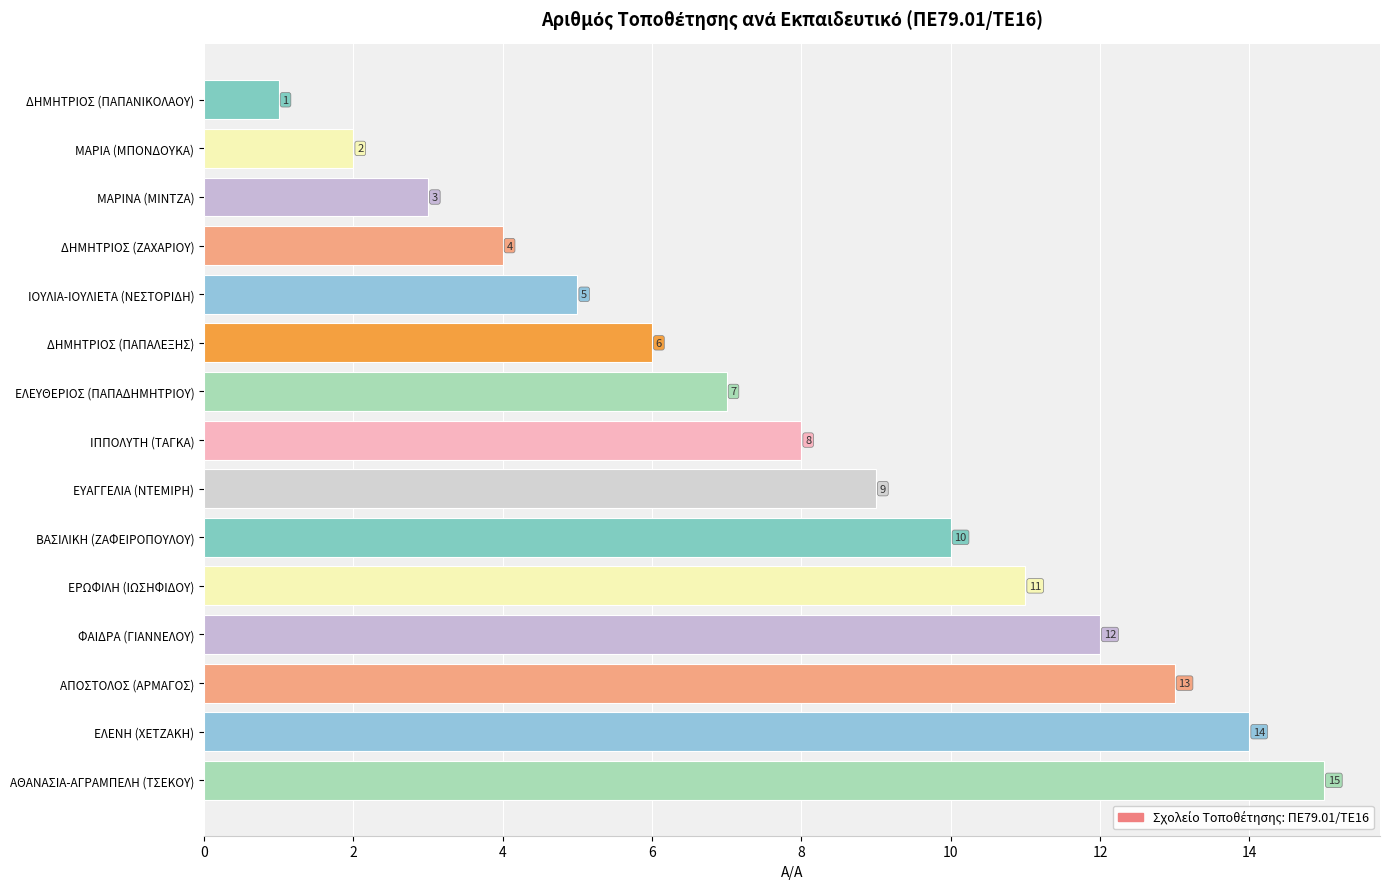

Where is the data nearest to the value 8?

ΙΠΠΟΛΥΤΗ (ΤΑΓΚΑ)